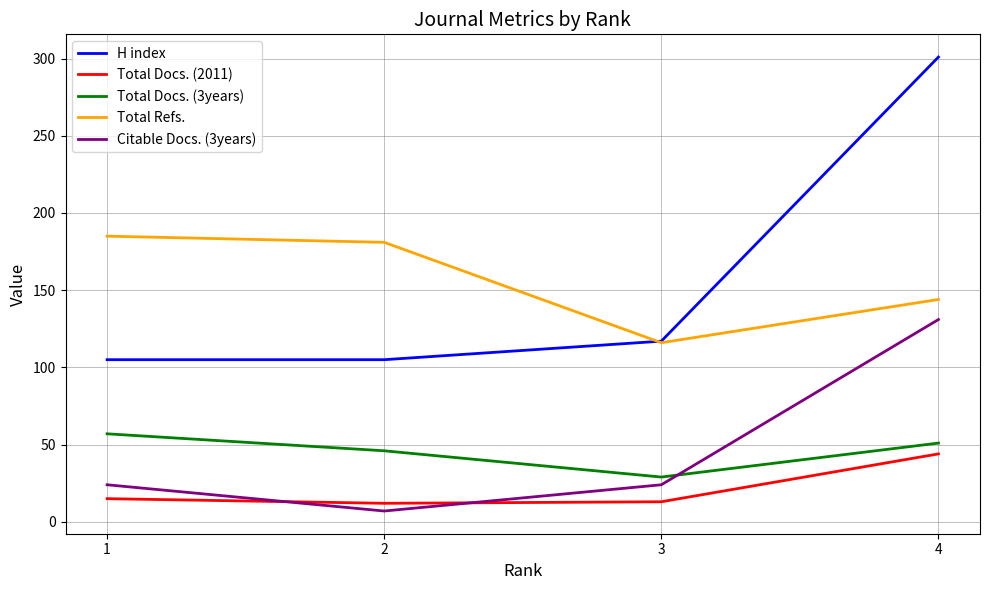

Rank the series by their maximum value, from highest to lowest.

H index, Total Refs., Citable Docs. (3years), Total Docs. (3years), Total Docs. (2011)